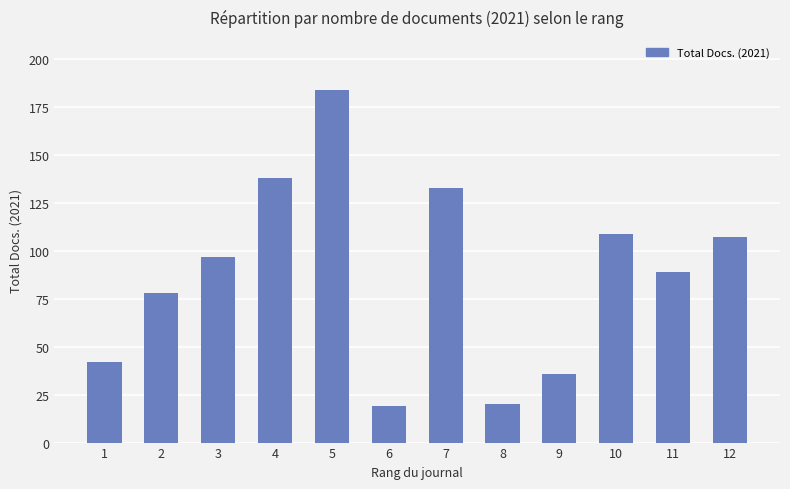

What is the difference between the values at 10 and 8?

89